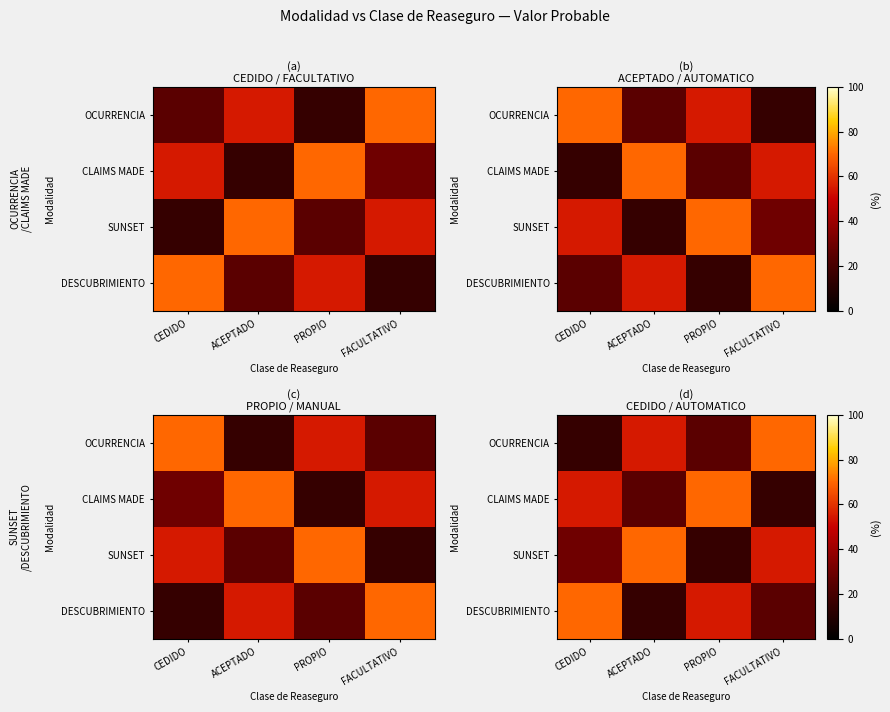

Is the value of CLAIMS MADE at CEDIDO greater than the value of SUNSET at PROPIO?

Yes